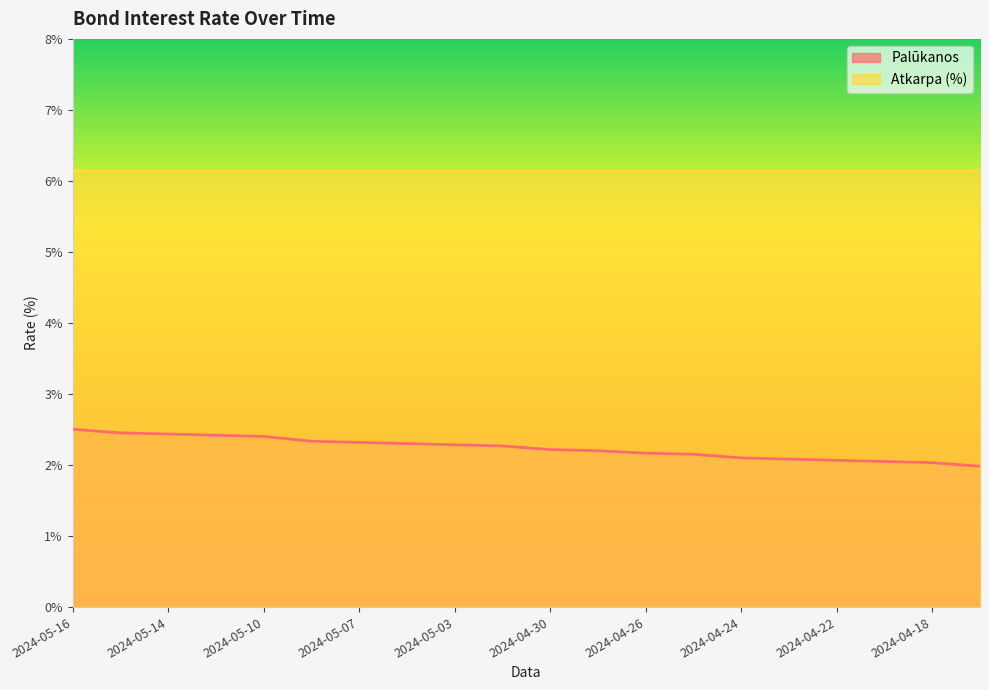

How many categories are shown in the chart?

20